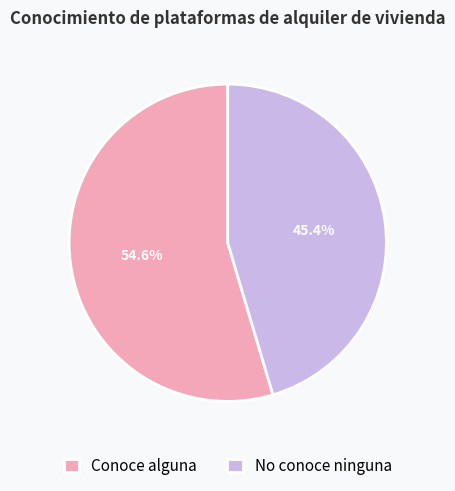

To the nearest percent, what is the difference between the largest and smallest slice percentages?

9%